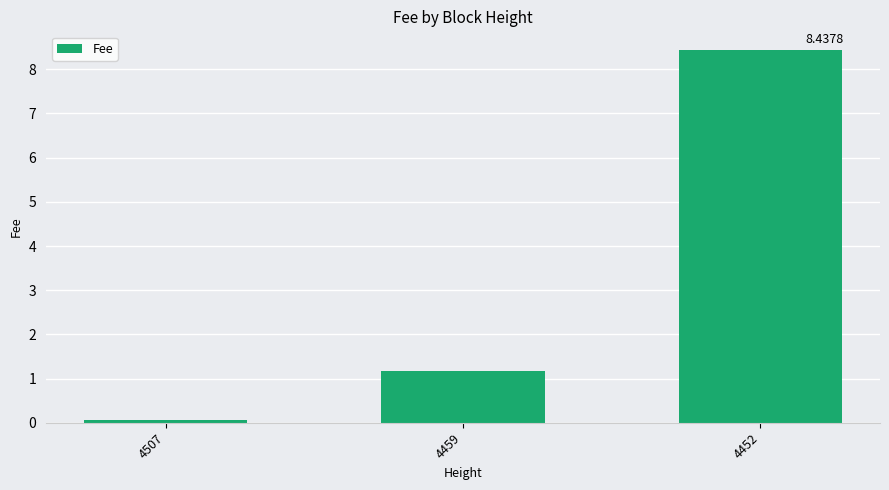

Which category has the lowest value across all series?

4507